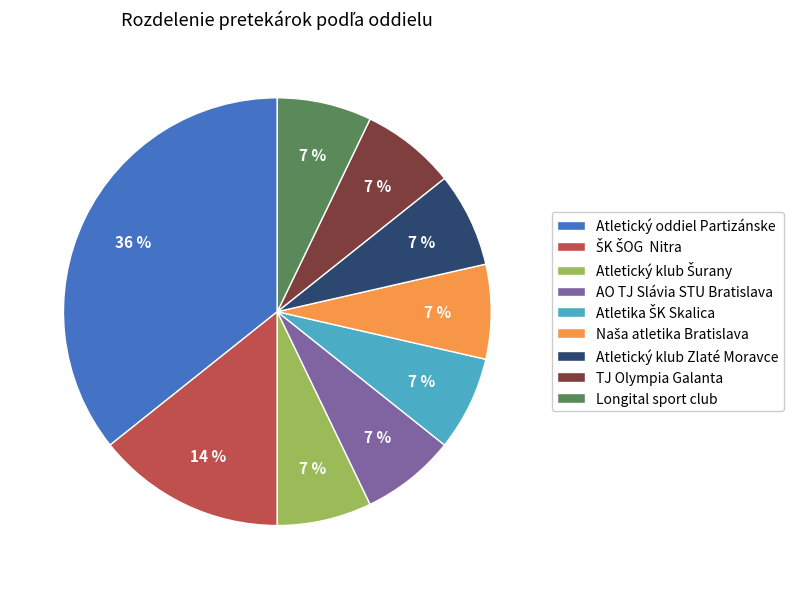

To the nearest percent, what percentage of the pie is TJ Olympia Galanta?

7%